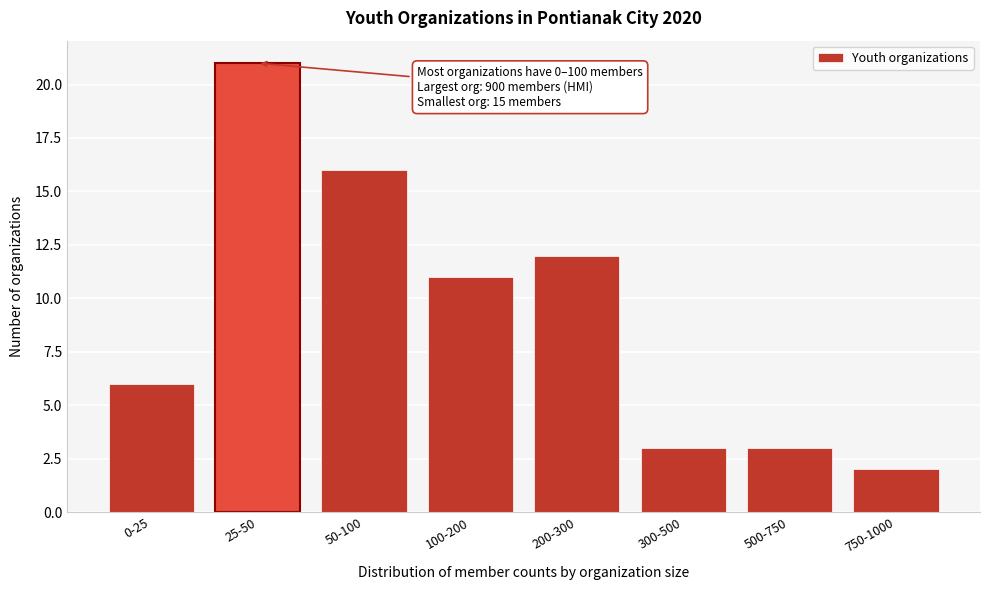

Reading right to left, what are all the values shown in this chart?

750-1000=2	500-750=3	300-500=3	200-300=12	100-200=11	50-100=16	25-50=21	0-25=6